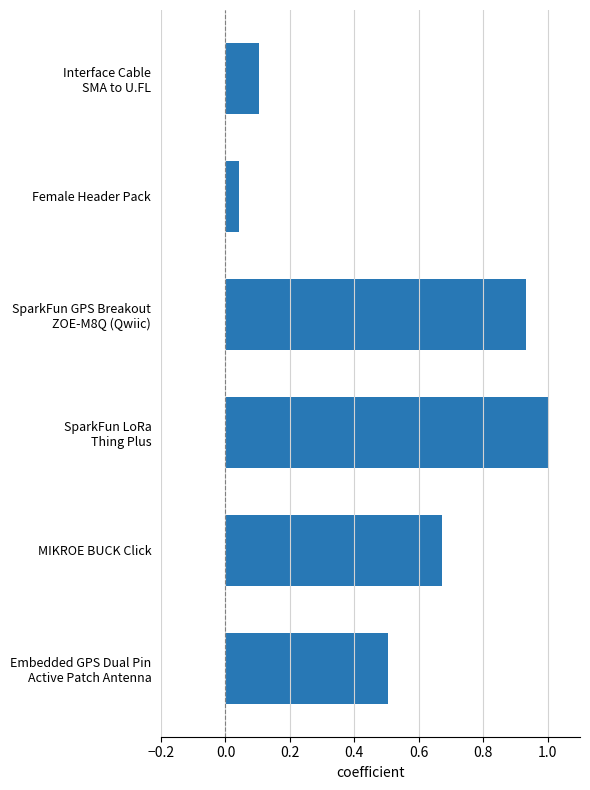

What is the sum of all values?

3.3